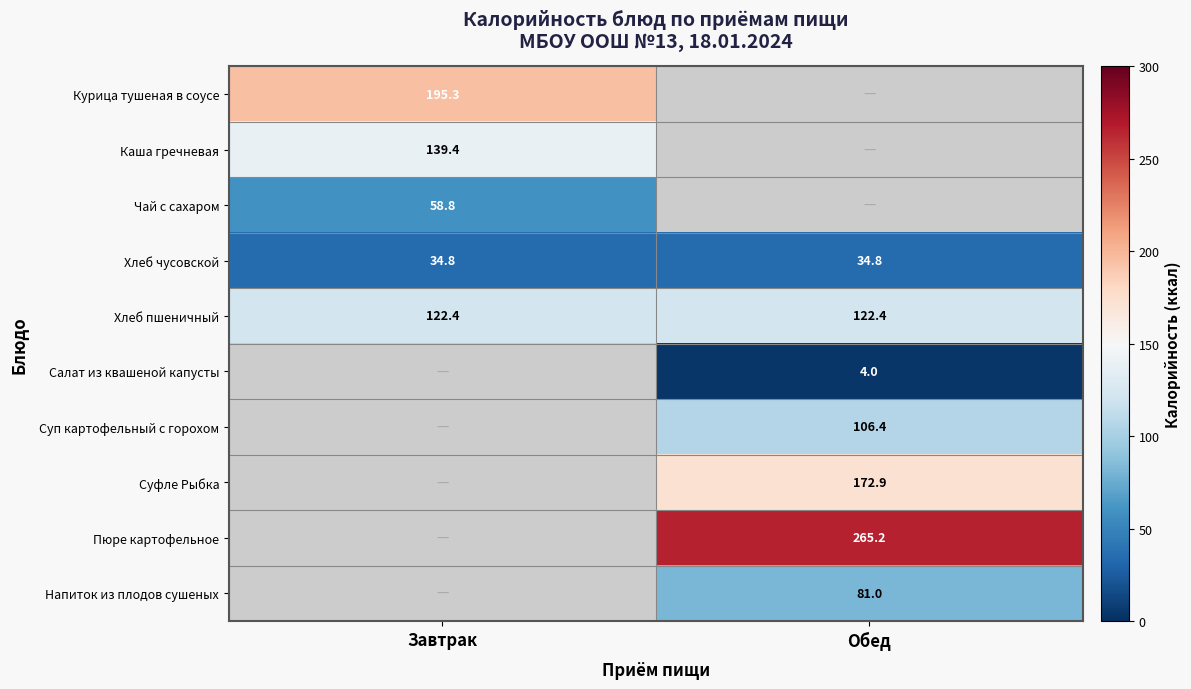

Is the value of Суфле Рыбка at Обед greater than the value of Суп картофельный с горохом at Обед?

Yes